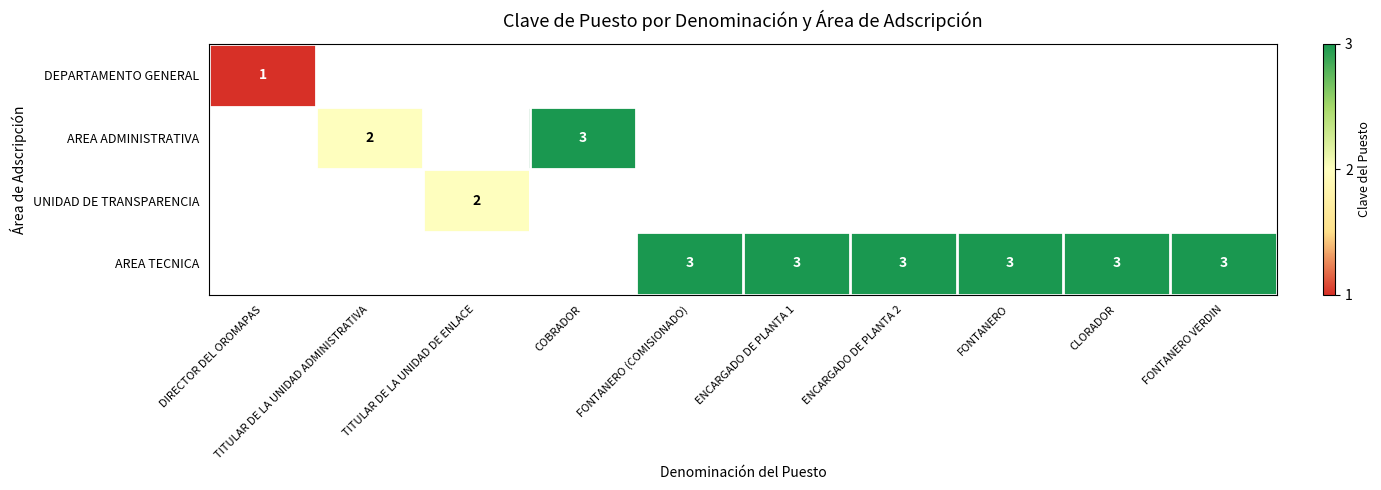

Is it true that AREA TECNICA equals 3 at FONTANERO VERDIN?

True